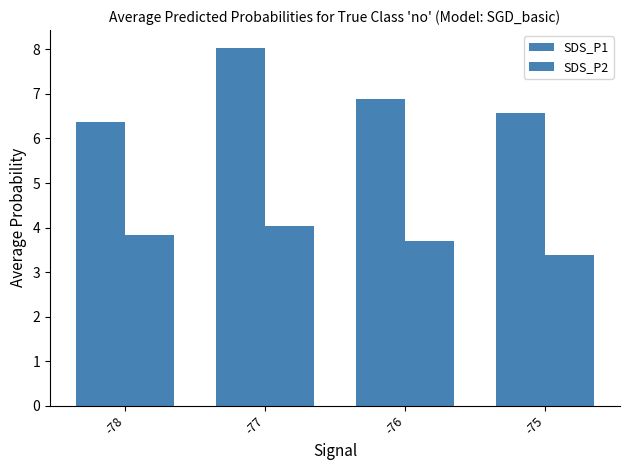

List the series in order of their peak value, lowest first.

SDS_P2, SDS_P1